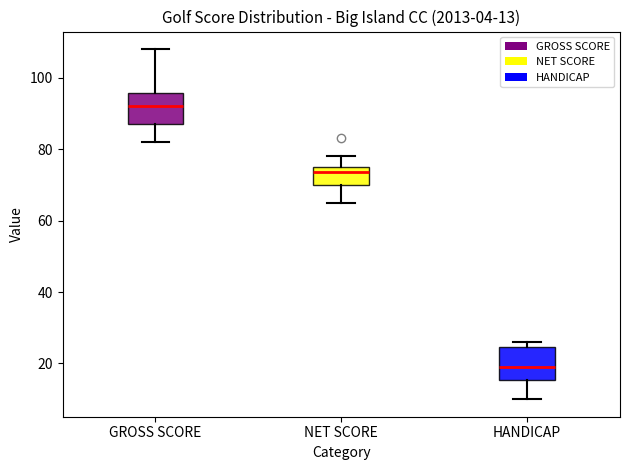

Which box has the highest median line?

GROSS SCORE